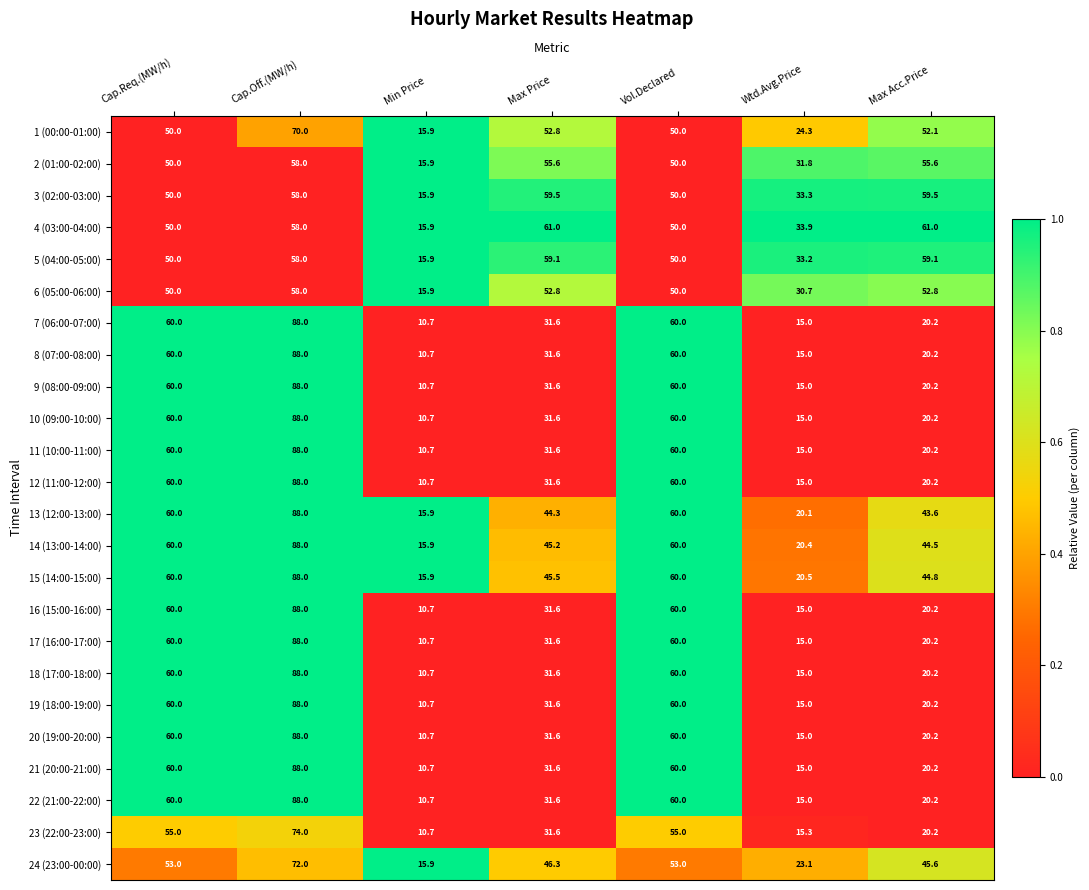

What is the total value across all series at Cap.Off.(MW/h)?

1914.0